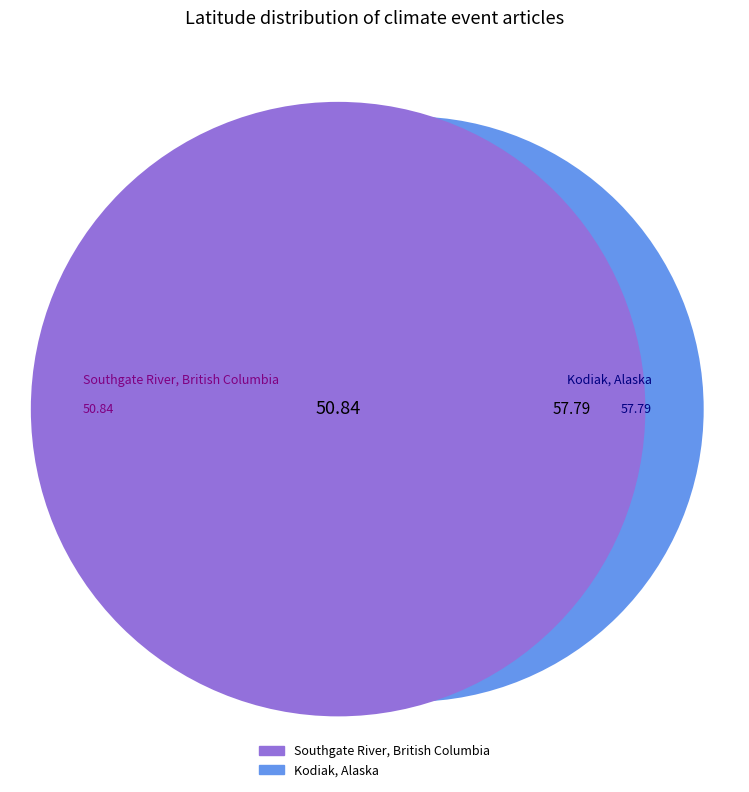

To the nearest percent, what is the combined percentage of Kodiak, Alaska and Southgate River, British Columbia?

100%